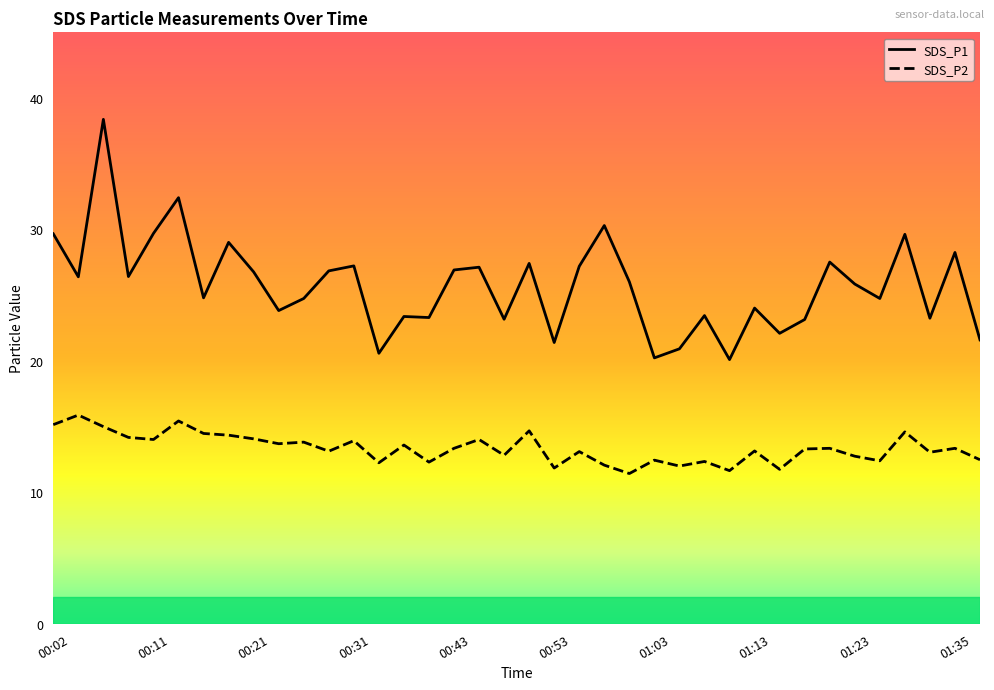

List the series in order of their overall mean, highest first.

SDS_P1, SDS_P2